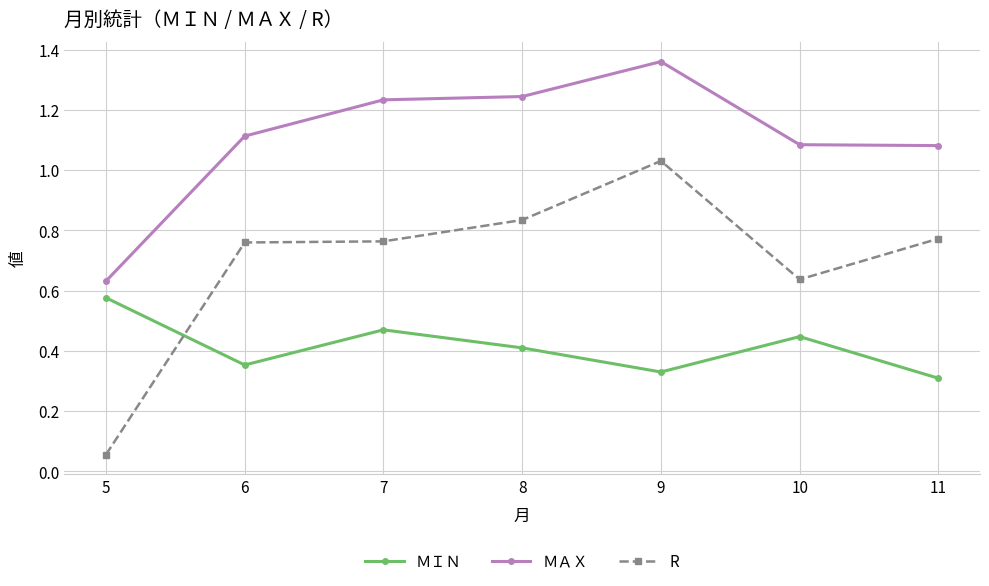

True or false: ＭＡＸ and R cross at least once.

False